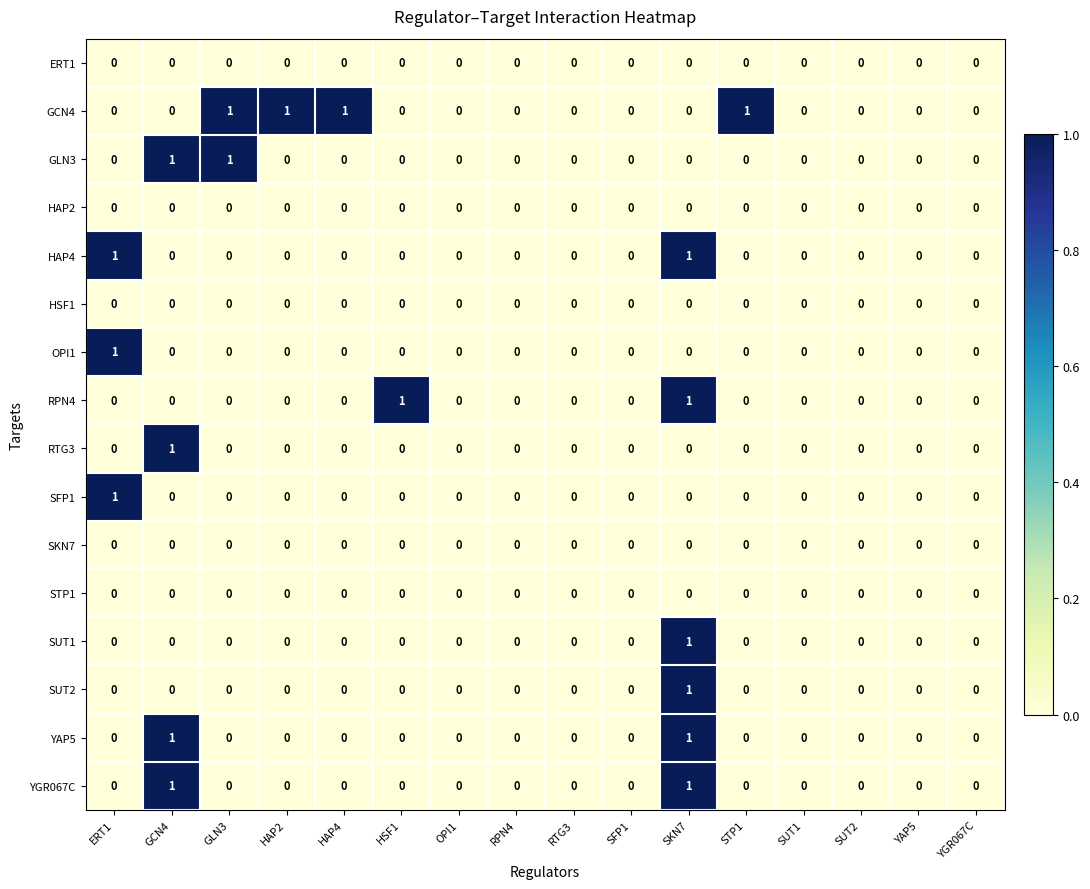

Count the YGR067C values in the range 0 to 1.

16